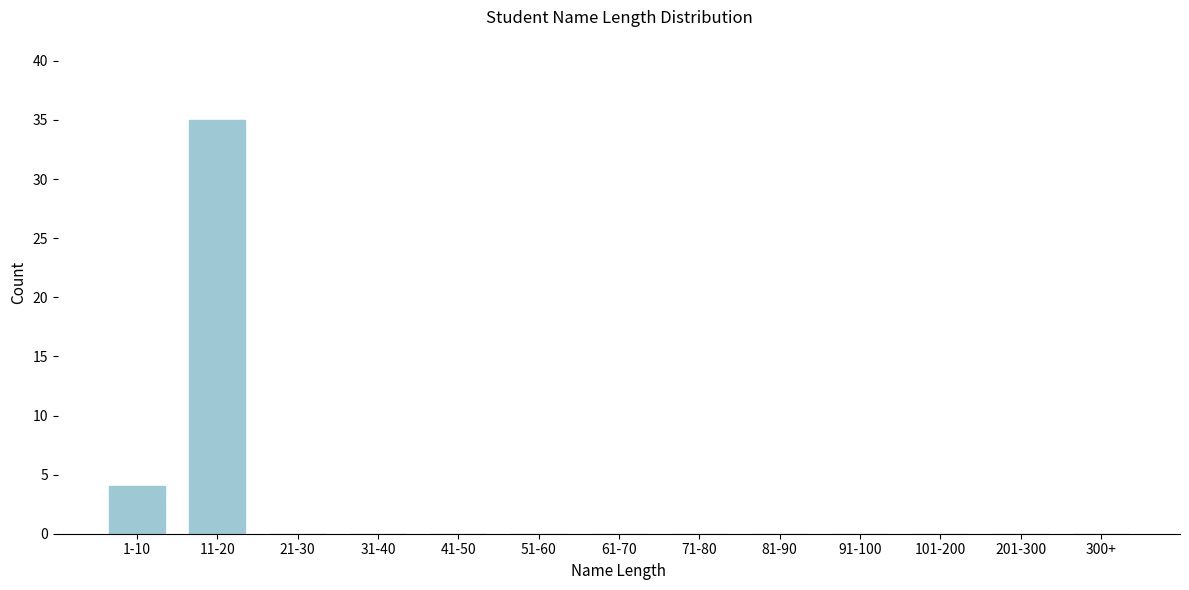

Reading left to right, transcribe all the data shown in this chart.

1-10=4	11-20=35	21-30=0	31-40=0	41-50=0	51-60=0	61-70=0	71-80=0	81-90=0	91-100=0	101-200=0	201-300=0	300+=0